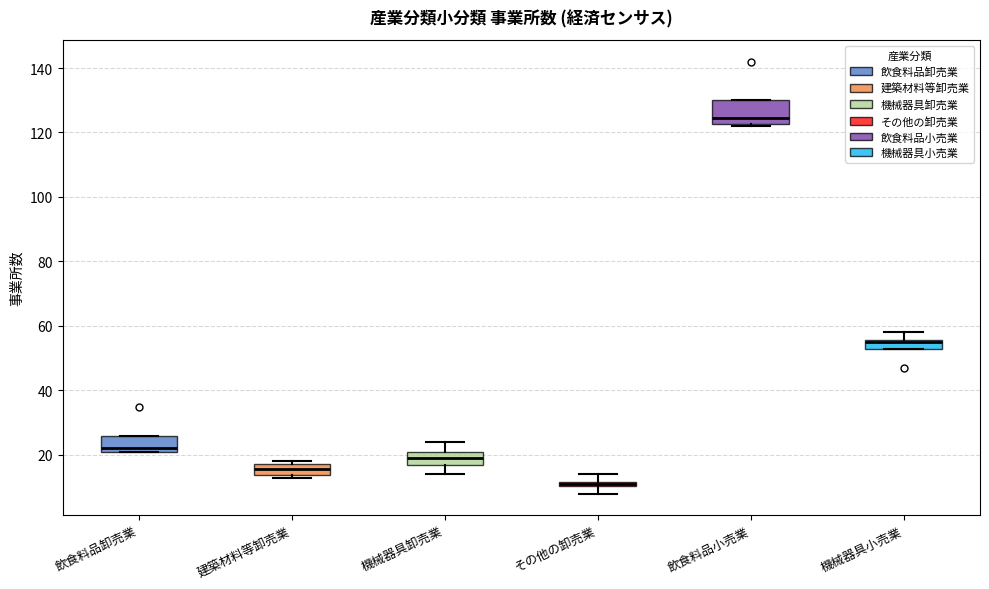

Which box has the lowest median line?

その他の卸売業